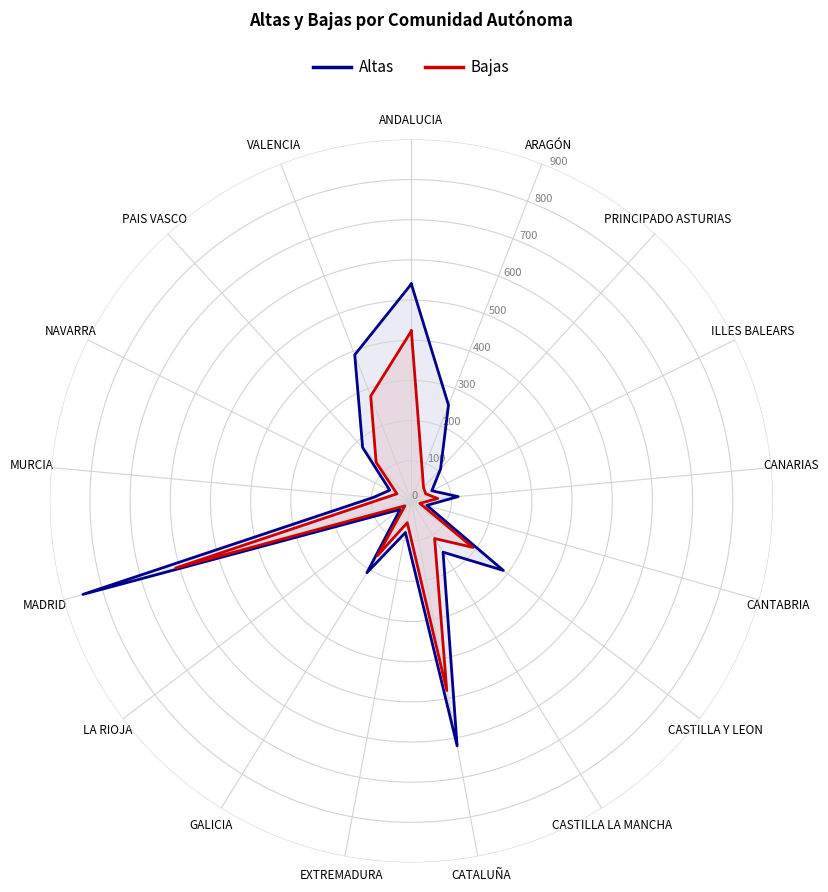

What is the greatest value displayed?

850